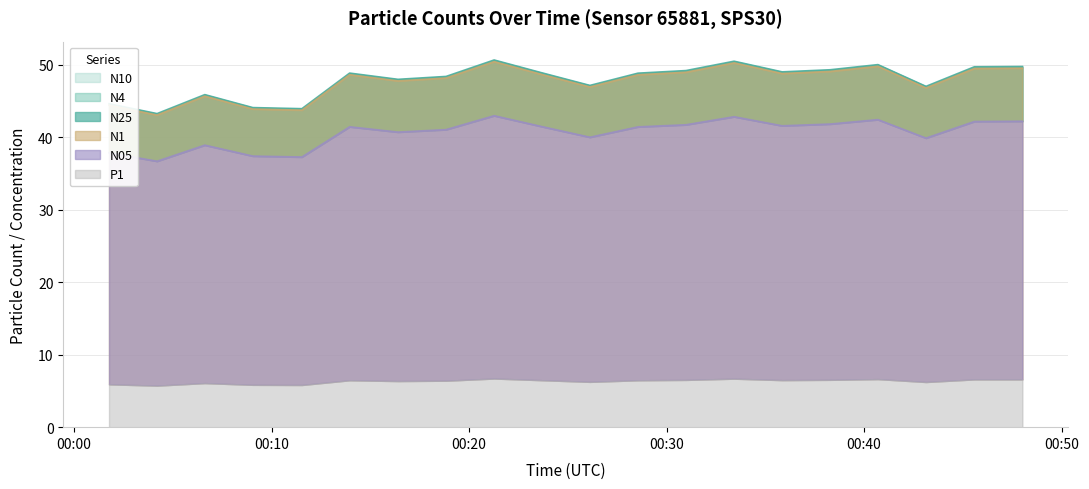

What is the average value of the N4 series?

47.6